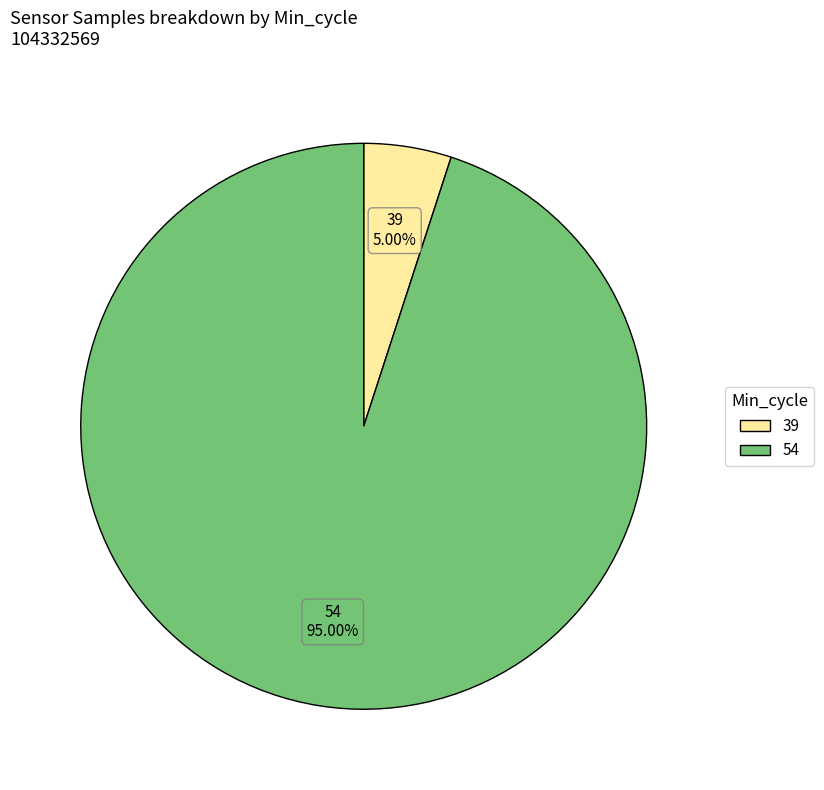

Does any single category account for the majority?

Yes